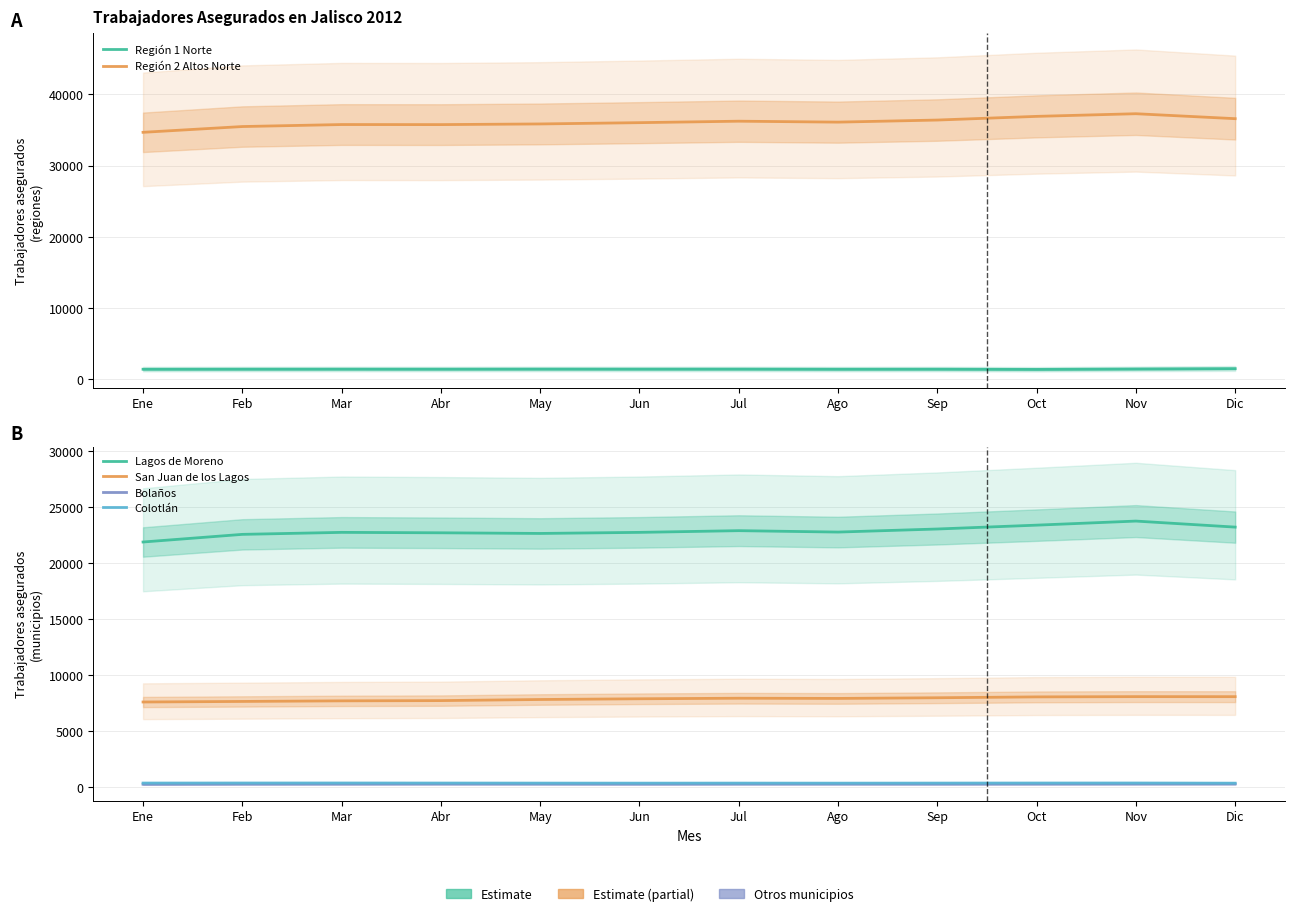

How many interior local peaks does the Región 2 Altos Norte series have?

3